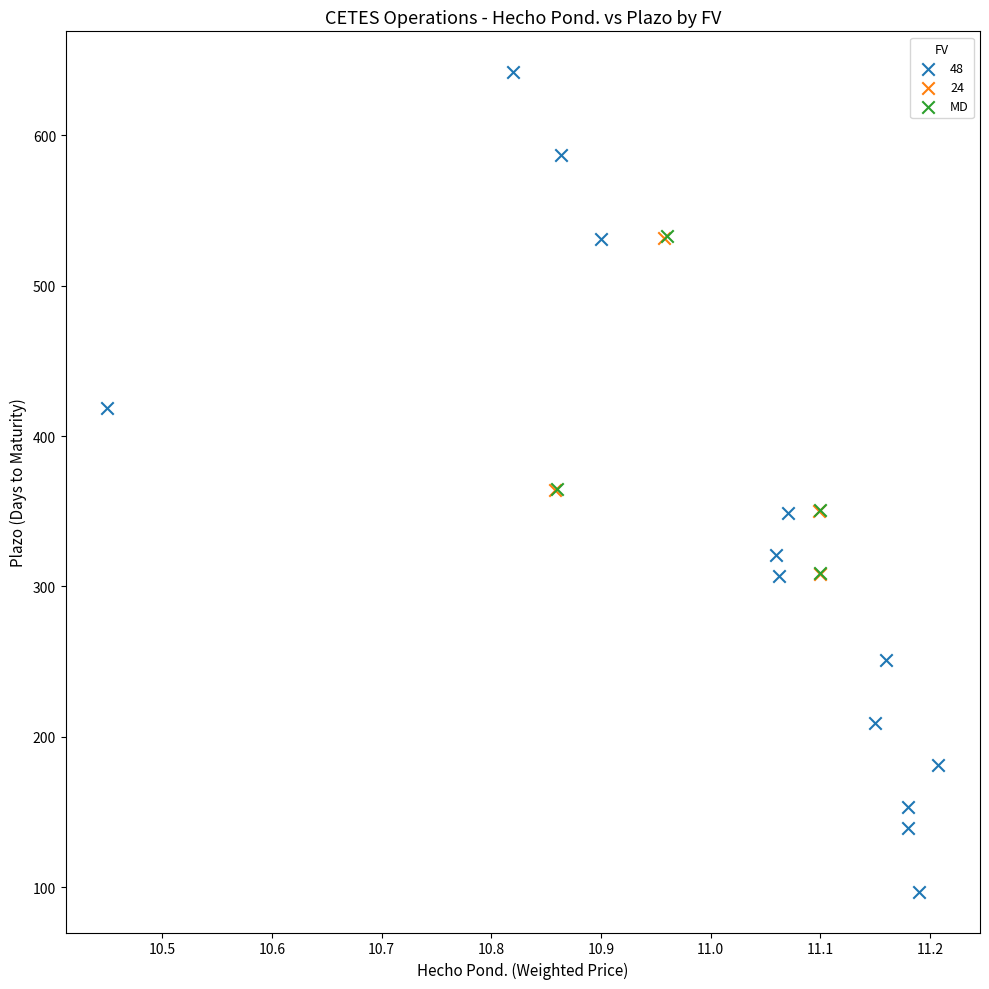

Which series contains the highest Y value?

48